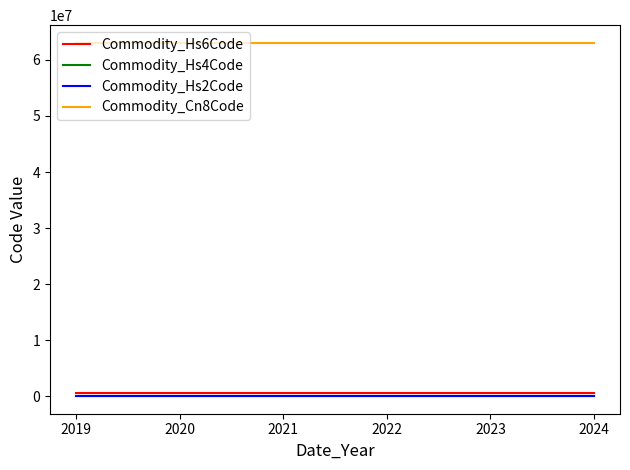

Reading left to right, what are all the values shown in this chart?

Commodity_Hs6Code: 630629	630629	630629	630629	630629	630629	630629
Commodity_Hs4Code: 6306	6306	6306	6306	6306	6306	6306
Commodity_Hs2Code: 63	63	63	63	63	63	63
Commodity_Cn8Code: 63062900	63062900	63062900	63062900	63062900	63062900	63062900